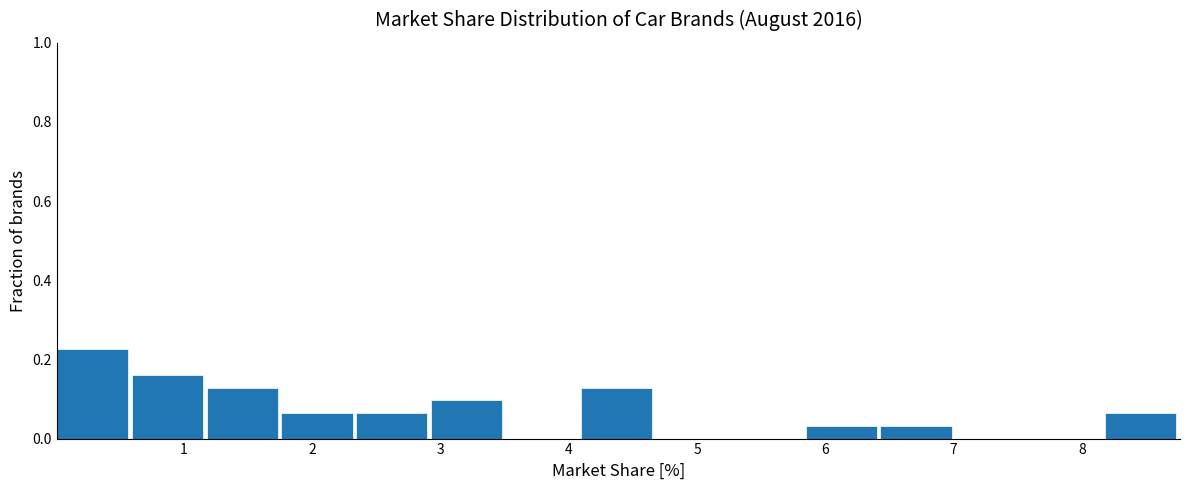

How tall is the bar that spans 0.6 to 1.2 on the x-axis? Neither the bar edges nor the heights are printed on the chart, so give them approximately, as read against the axes.

0.16